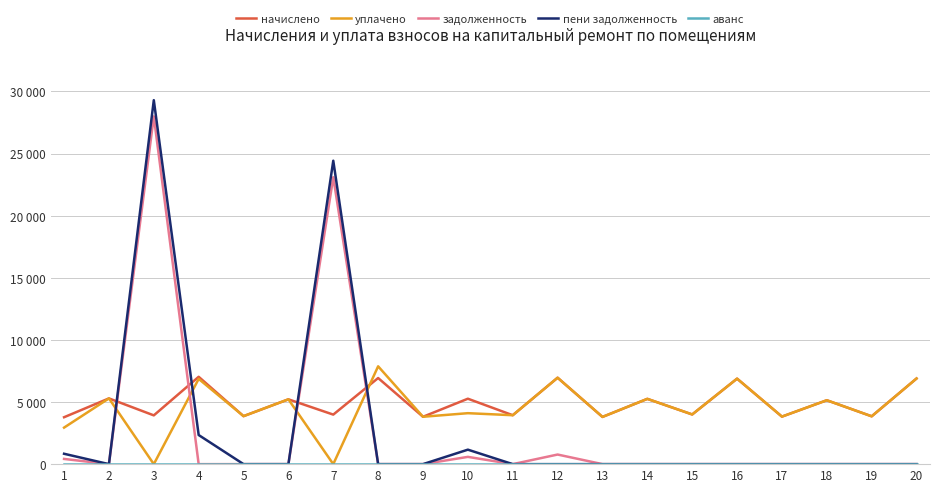

Rank the series by their maximum value, from highest to lowest.

пени задолженность, задолженность, уплачено, начислено, аванс